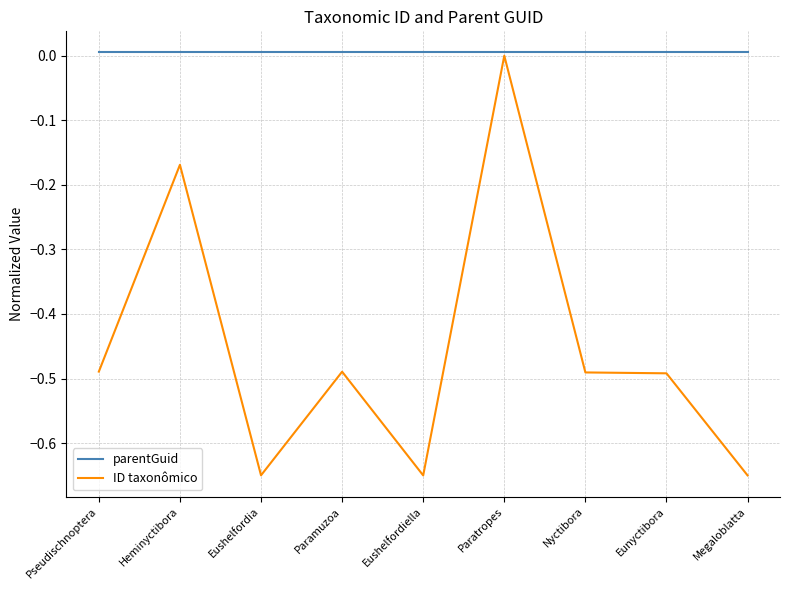

Which series has the largest total across all categories?

parentGuid